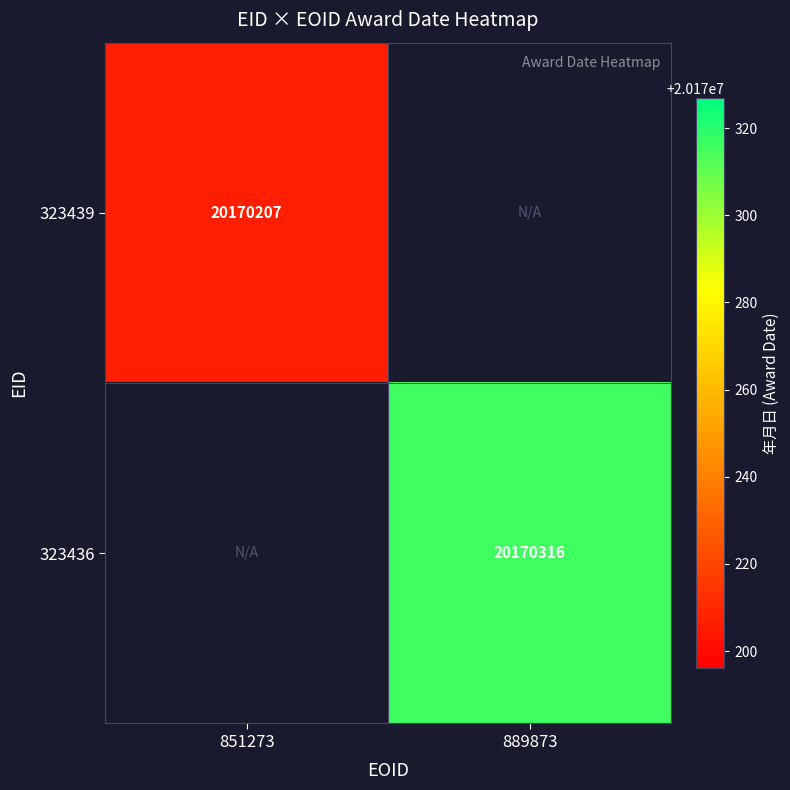

True or false: 323436 has a value of 20170316 at 889873.

True